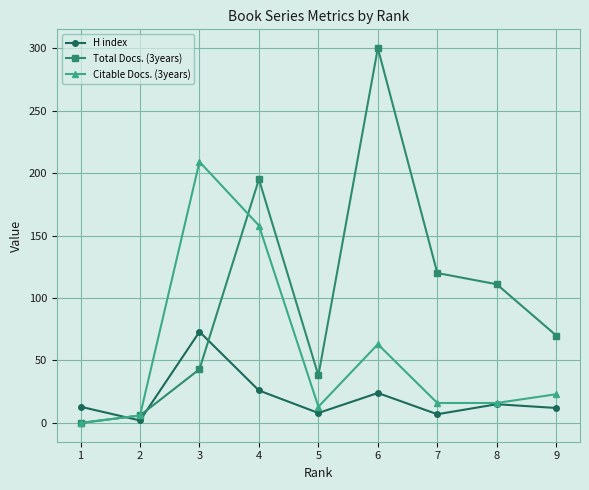

How many lines are shown in the chart?

3